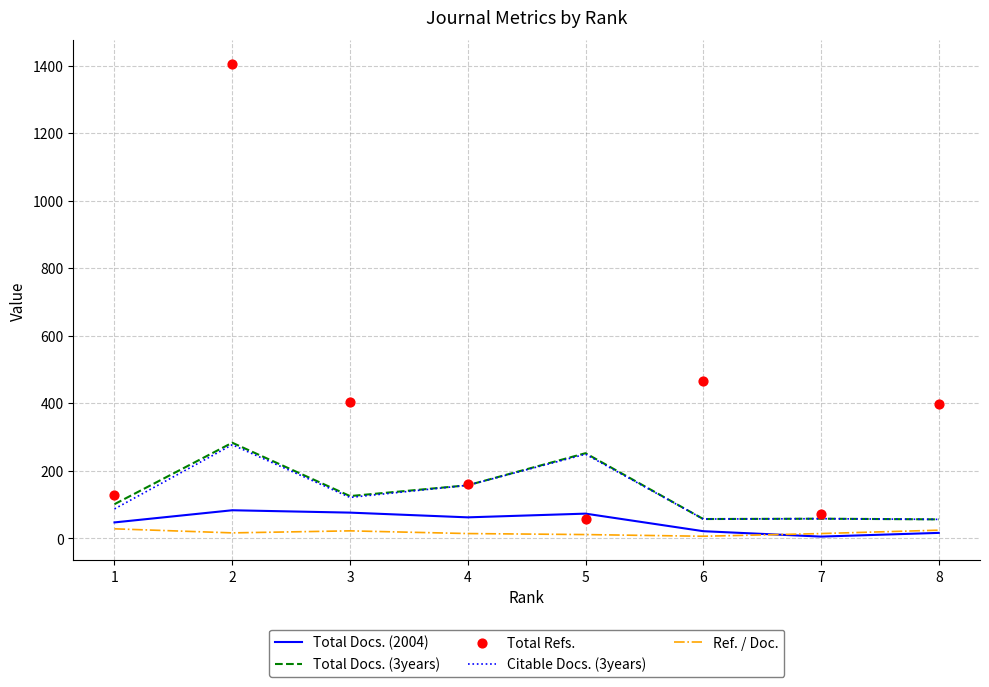

At which category is the sum across all series the highest?

2